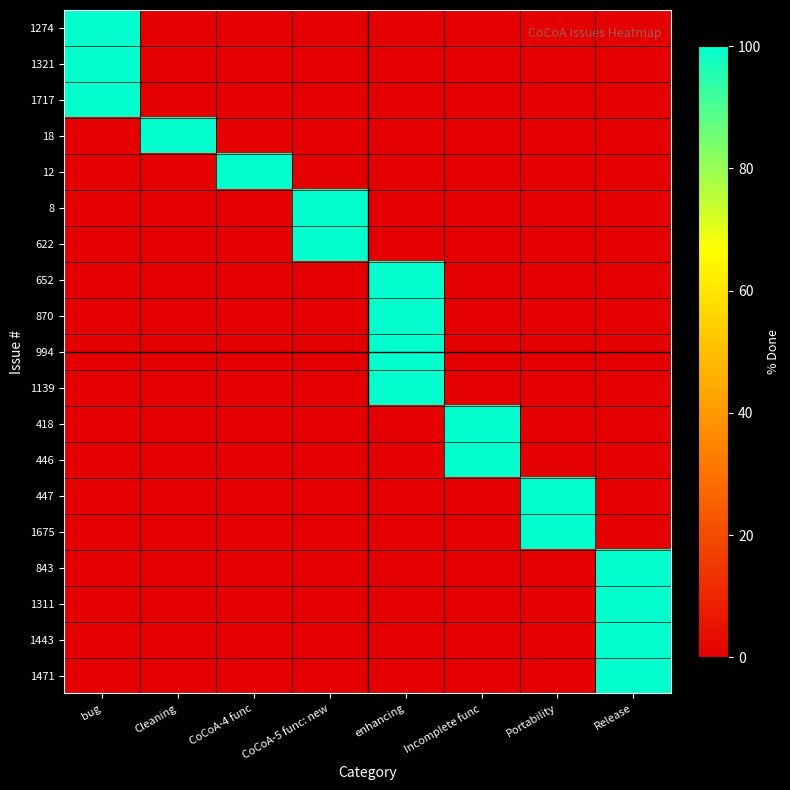

At CoCoA-4 func, list the series in order from smallest to largest.

1274, 1321, 1717, 18, 8, 622, 652, 870, 994, 1139, 418, 446, 447, 1675, 843, 1311, 1443, 1471, 12